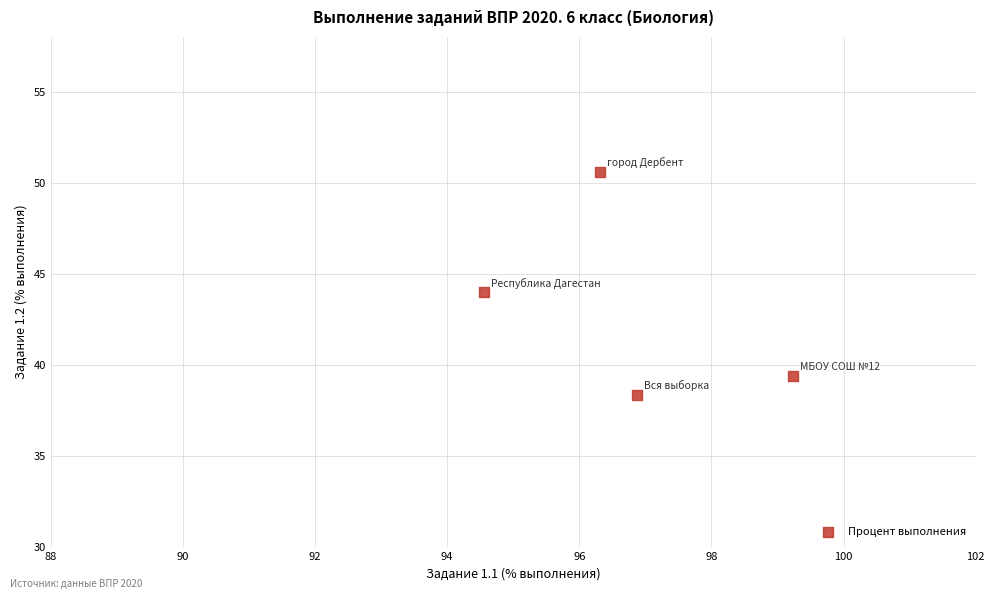

What is the average Y value?

43.1